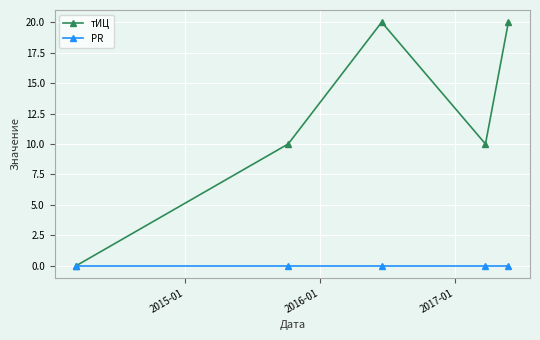

Which series has the largest total across all categories?

тИЦ